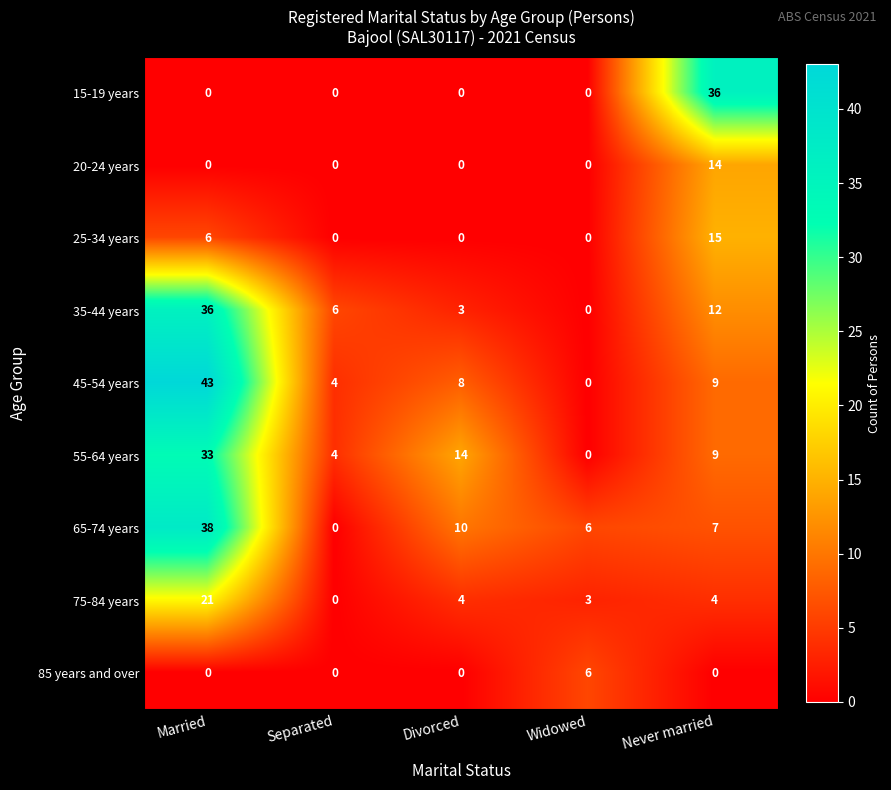

At which category is the sum across all series the highest?

Married